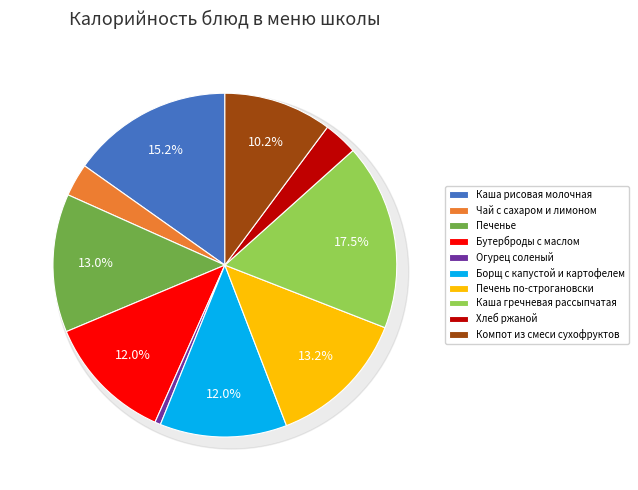

True or false: Печень по-строгановски accounts for 7% of the total.

False